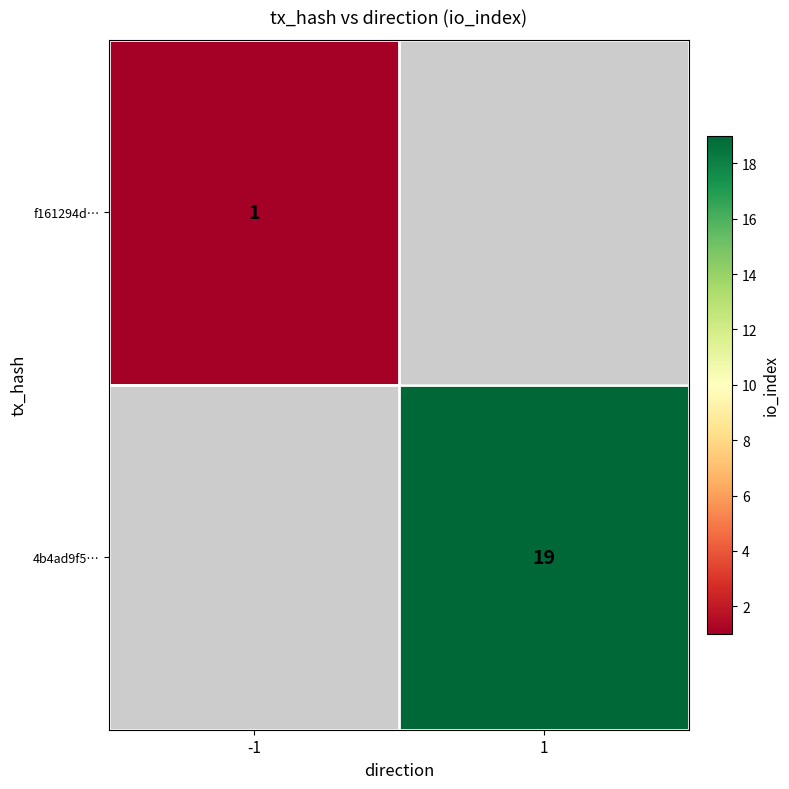

Count the number of categories in the chart.

2